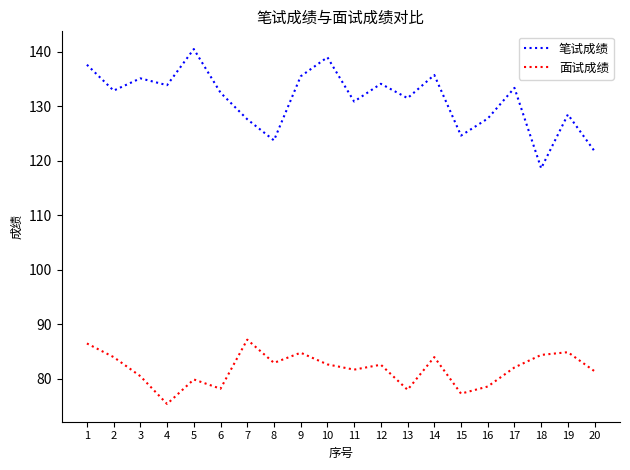

What is the difference between the maximum and minimum values in the 面试成绩 series?

11.8